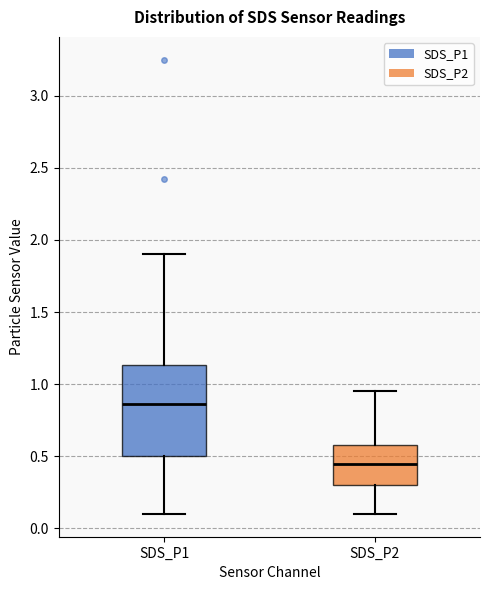

Reading left to right, transcribe this box plot: for each box, give where its median line is, the range the box spans, and where its two whiskers end, as read against the y-axis. The values are not printed on the chart, so give them approximately, as read against the axis.

SDS_P1: median 0.85, box 0.50 to 1.15, whiskers 0.10 to 1.90
SDS_P2: median 0.45, box 0.30 to 0.60, whiskers 0.10 to 0.95